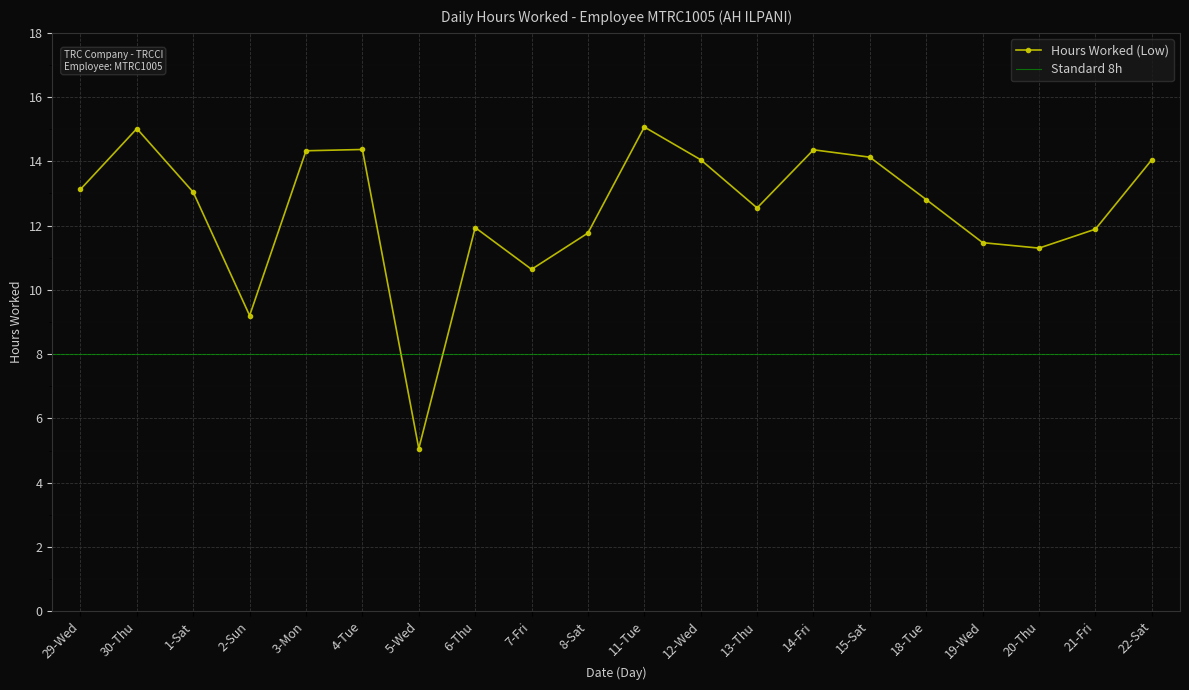

List the labels in order of value, largest first.

11-Tue, 30-Thu, 4-Tue, 14-Fri, 3-Mon, 15-Sat, 12-Wed, 22-Sat, 29-Wed, 1-Sat, 18-Tue, 13-Thu, 6-Thu, 21-Fri, 8-Sat, 19-Wed, 20-Thu, 7-Fri, 2-Sun, 5-Wed